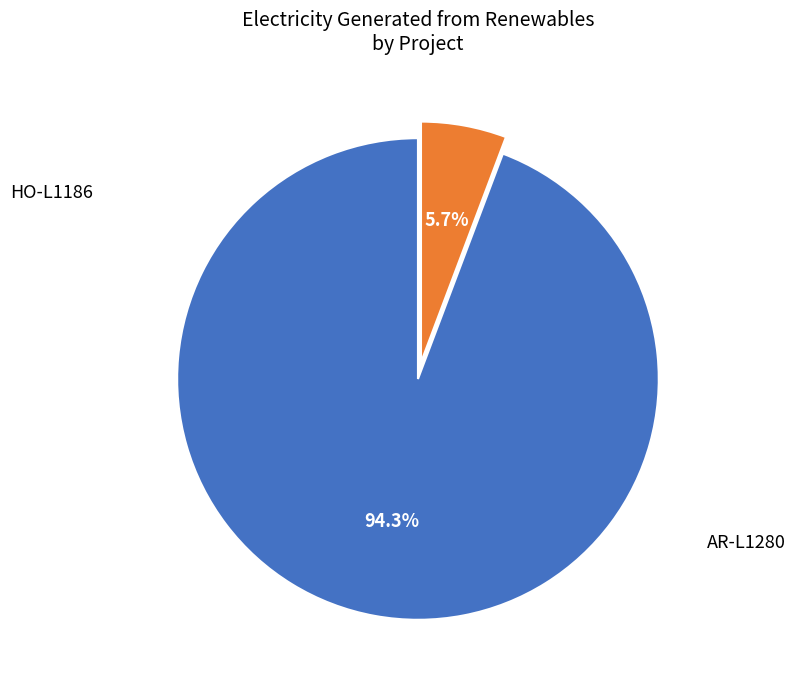

To the nearest percent, what is the average slice percentage?

50%